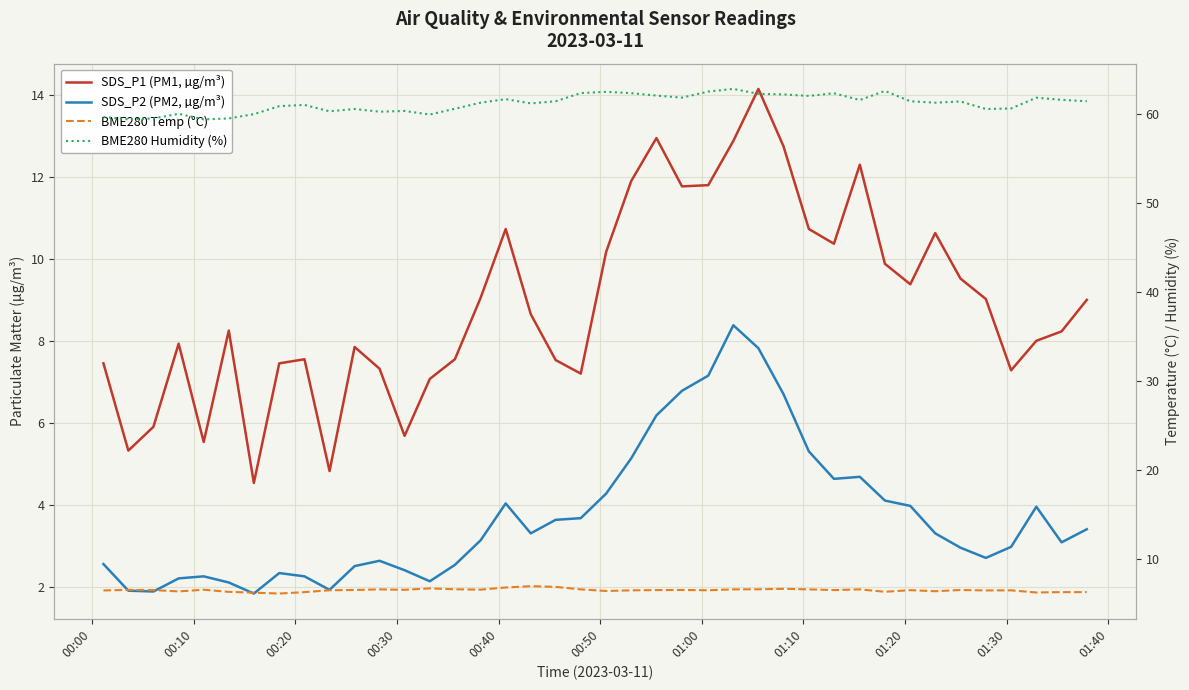

How many times do SDS_P1 (PM1, µg/m³) and BME280 Temp (°C) cross each other?

10